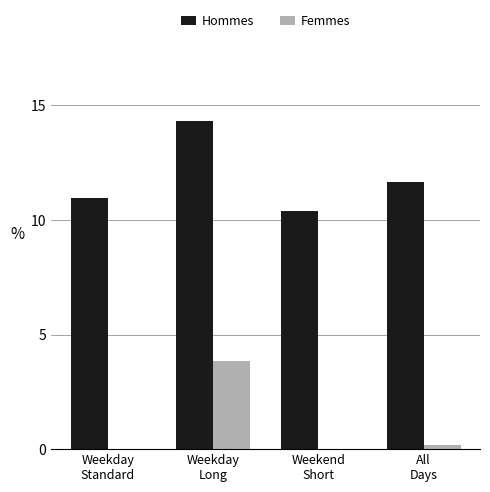

What is the spread (max minus min) of values at Weekday
Long?

10.5